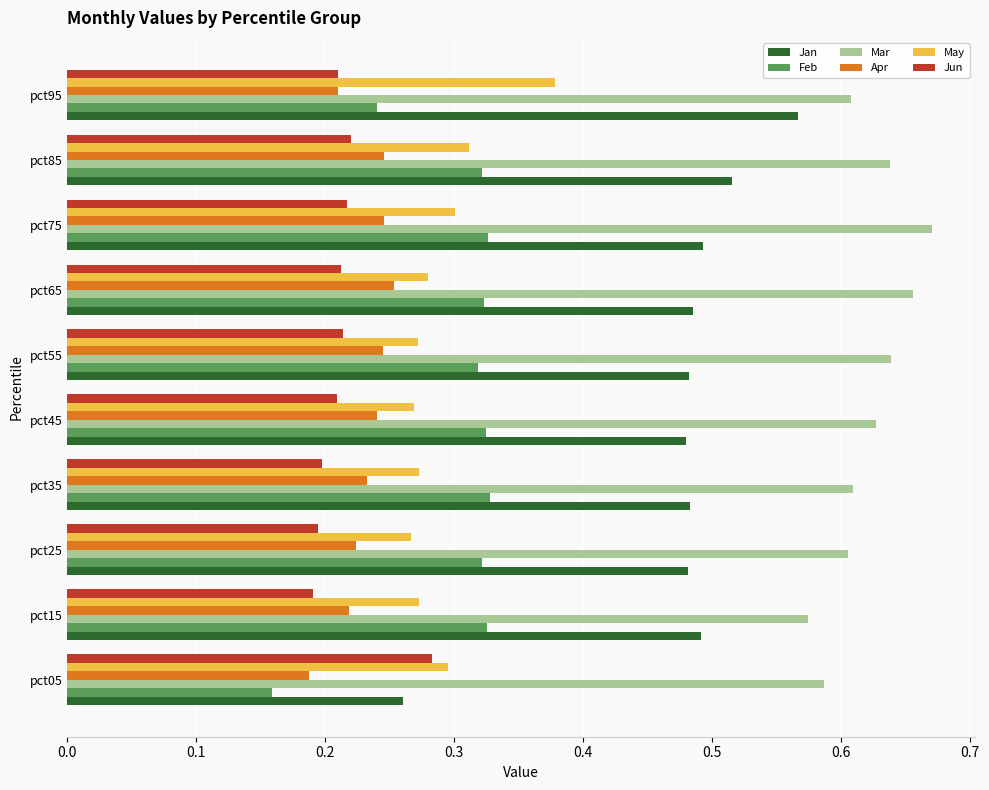

Which series has the largest range (max minus min)?

Jan